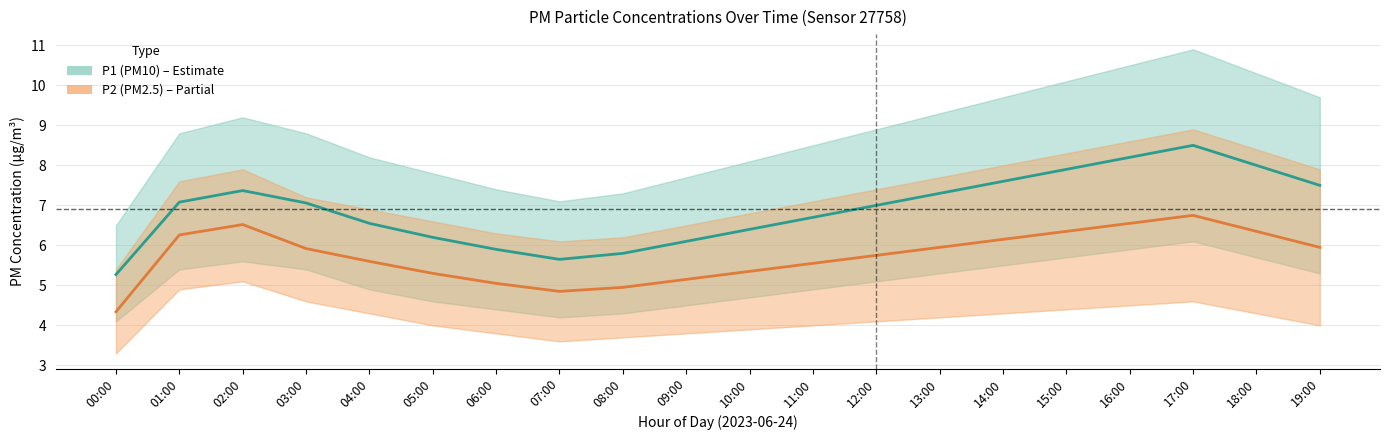

How many values in the P2 series exceed 5?

17